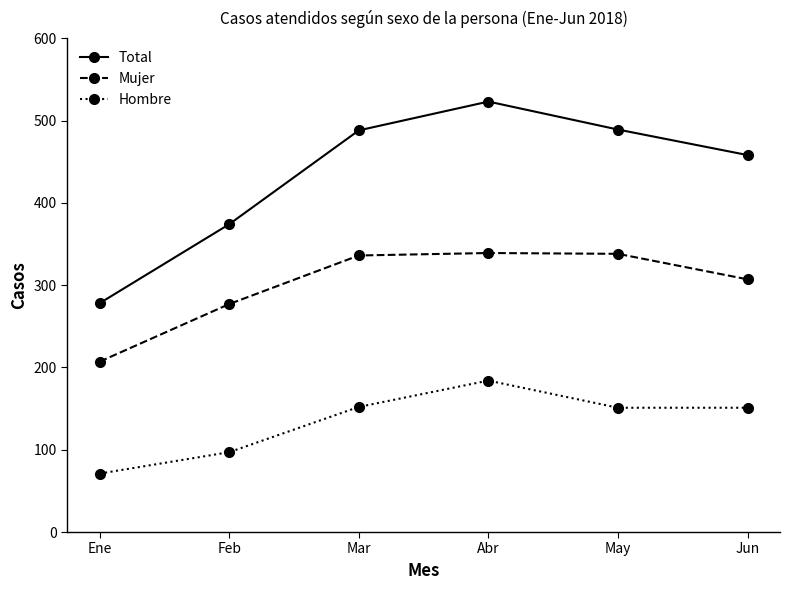

What is the approximate value of Total at Abr, to the nearest 10?

520